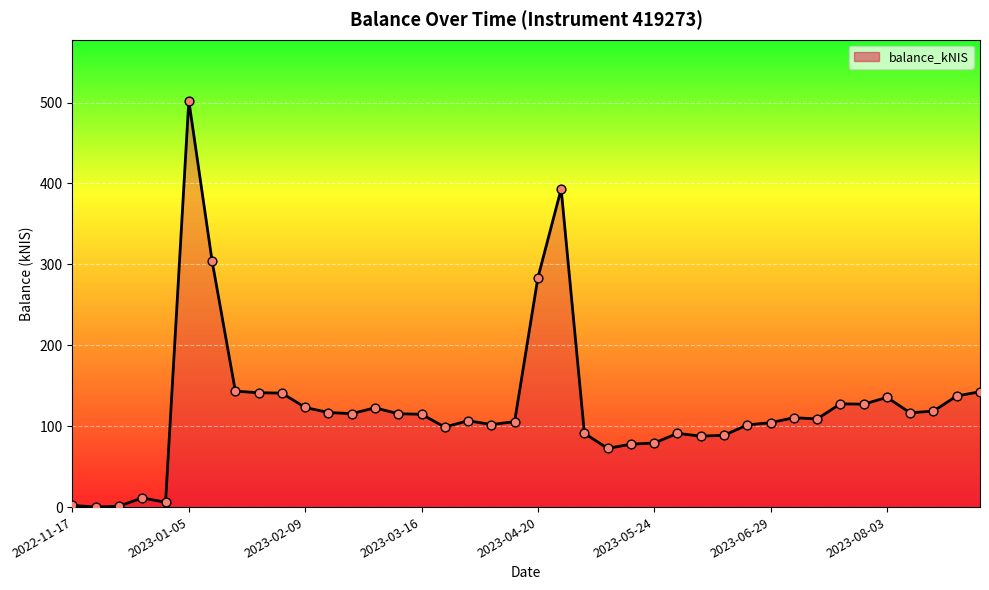

What is the greatest value displayed?

502.3